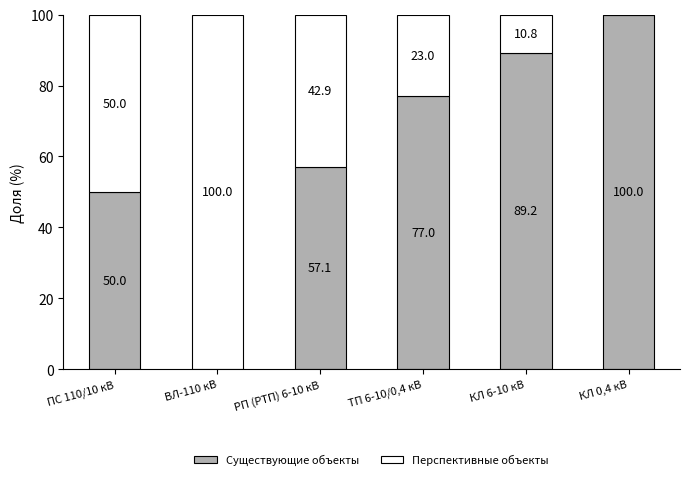

Reading left to right, list the values for the Существующие объекты series.

ПС 110/10 кВ=50.0	ВЛ-110 кВ=0.0	РП (РТП) 6-10 кВ=57.1	ТП 6-10/0,4 кВ=77.0	КЛ 6-10 кВ=89.2	КЛ 0,4 кВ=100.0